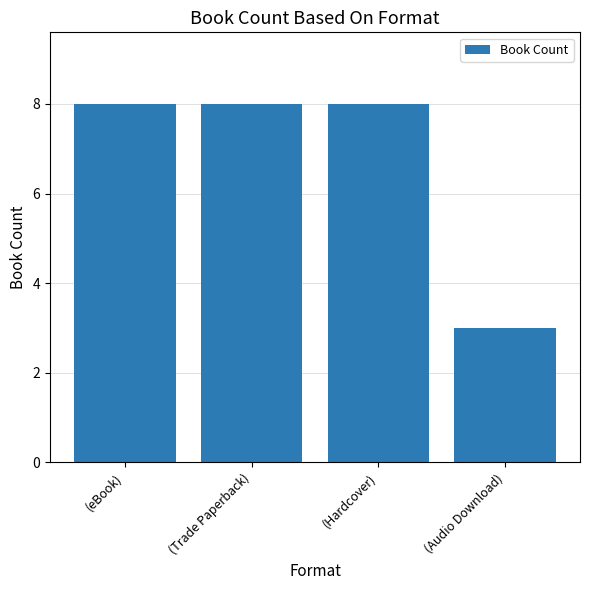

What is the greatest value displayed?

8